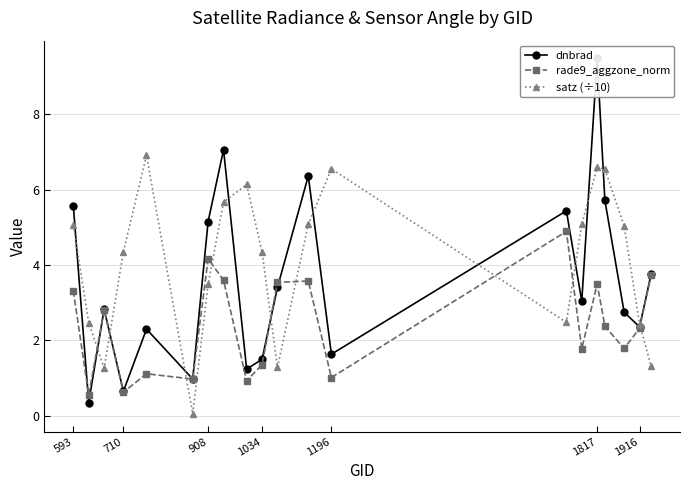

The satz (÷10) series shows 2.2 at 593. True or false?

False